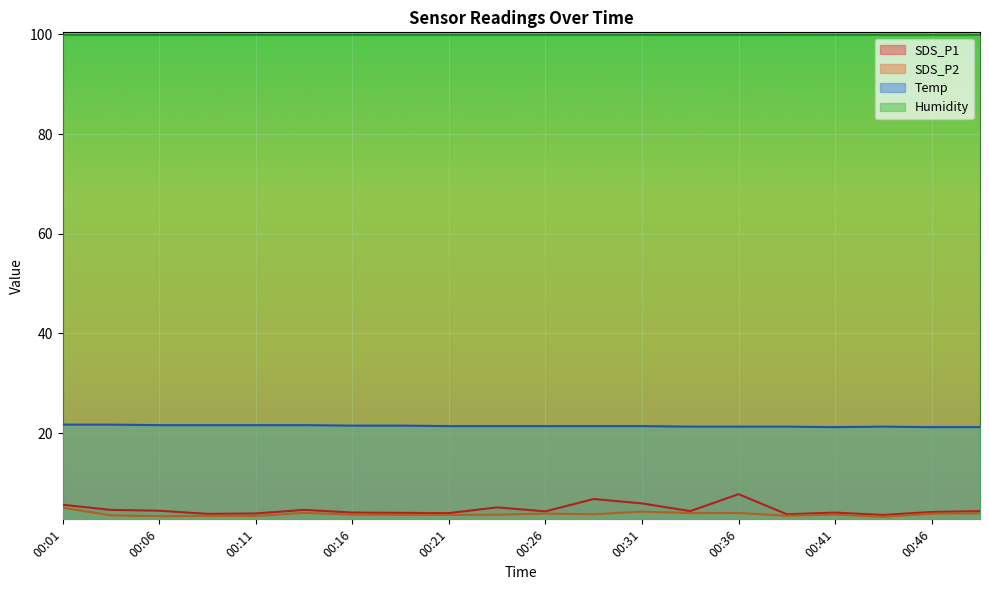

How many data points does each series have?

20